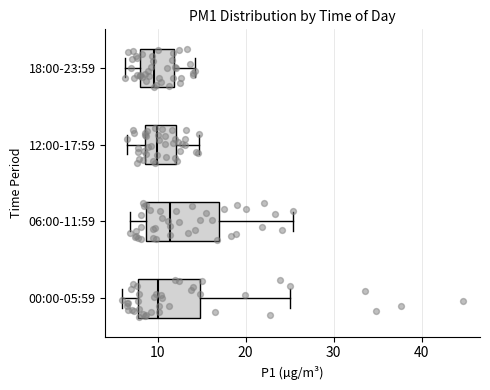

Where is the right edge of the box for 12:00-17:59 on the x-axis? The values are not printed on the chart, so give them approximately, as read against the axis.

12